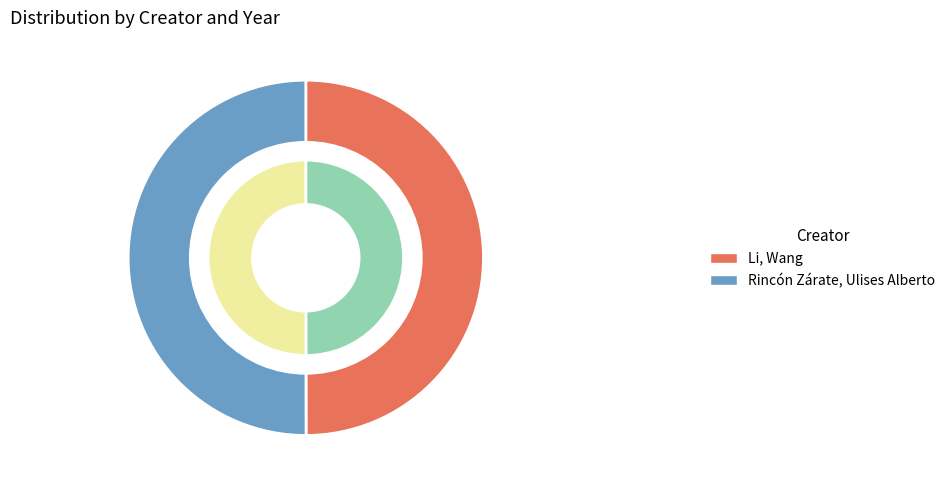

Rank the categories by value from lowest to highest.

Li, Wang, Rincón Zárate, Ulises Alberto